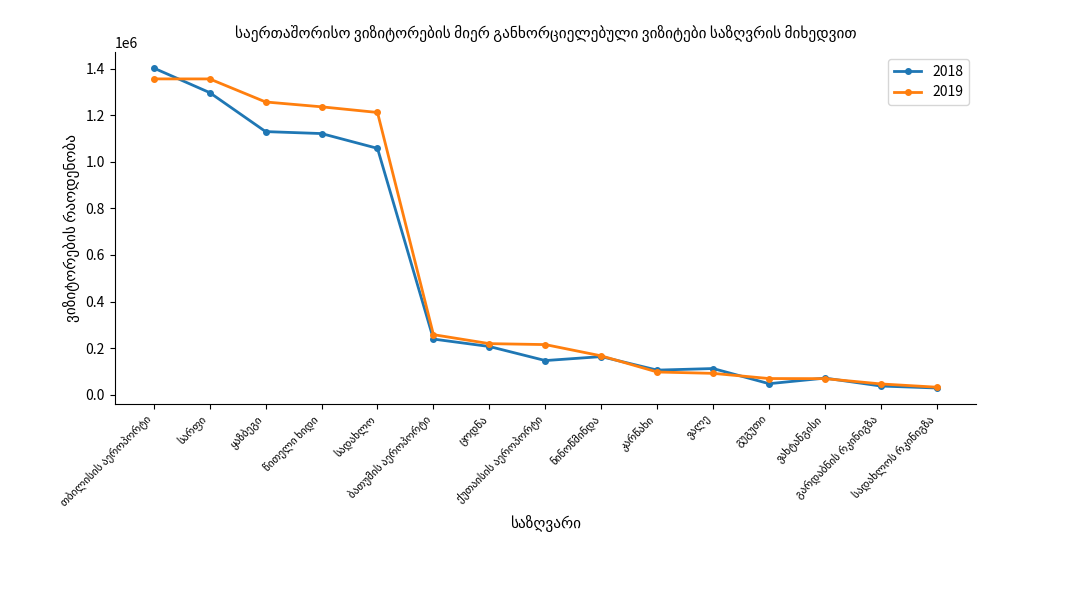

What is the difference between the maximum and minimum values in the 2018 series?

1372900